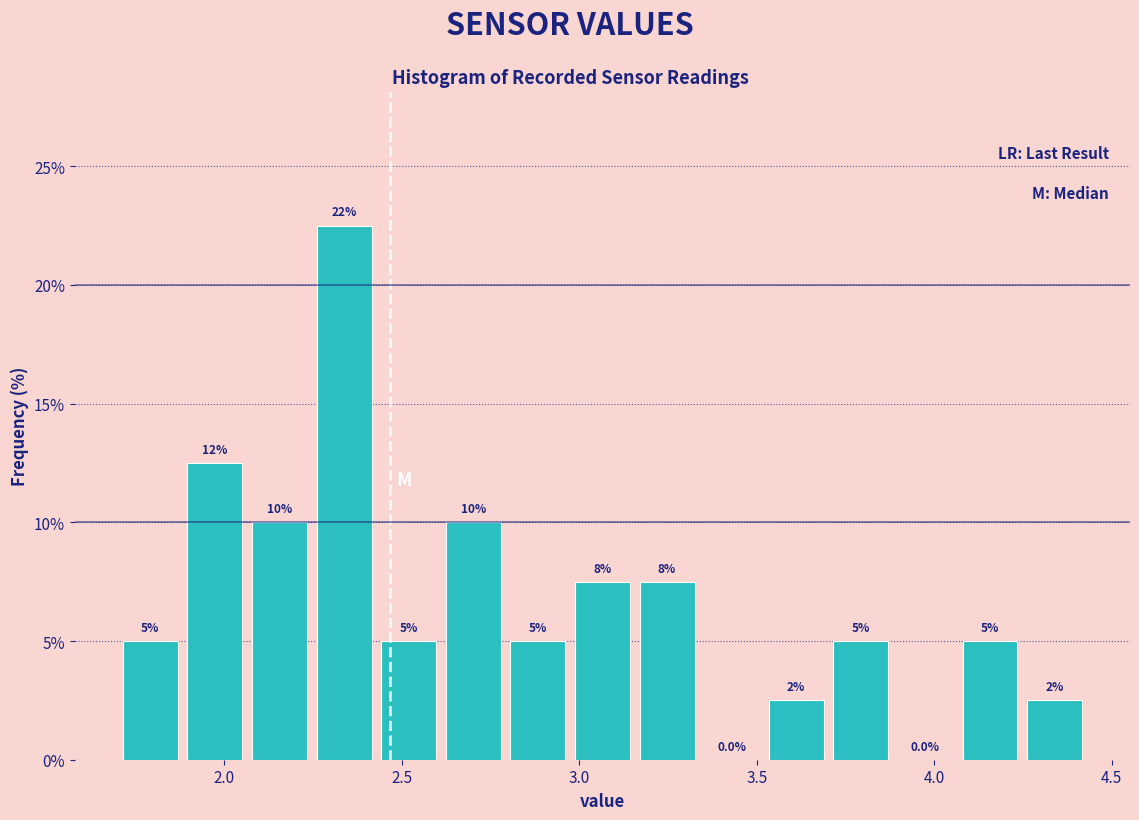

Read against the x-axis, roughly where is the centre of the tallest bar?

2.35